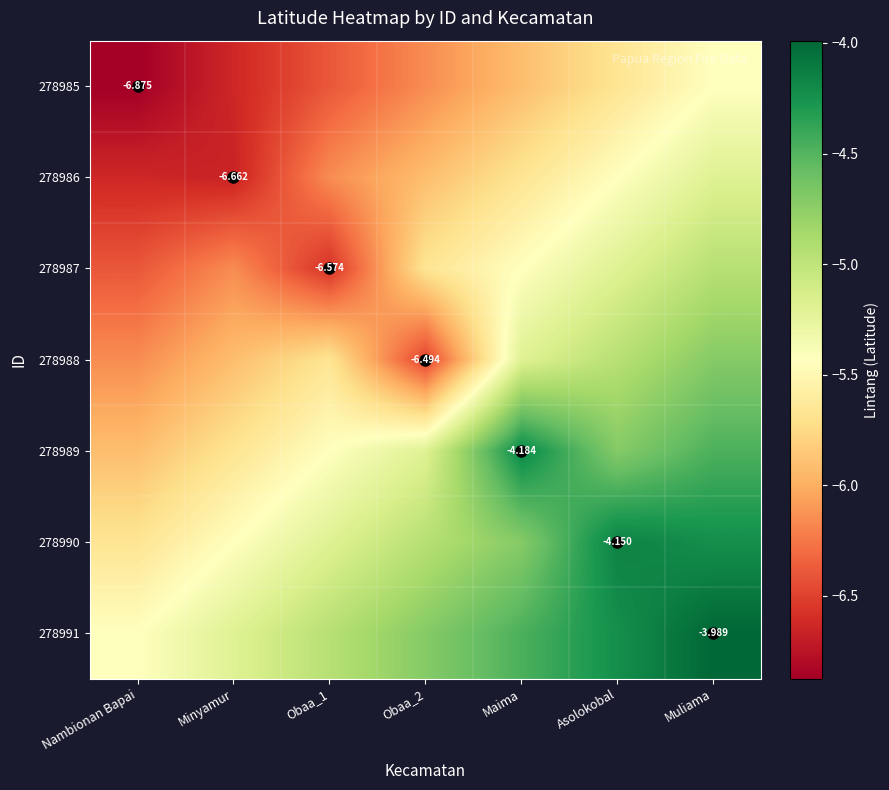

What is the difference between the 278985 values at Muliama and Obaa_2?

0.7